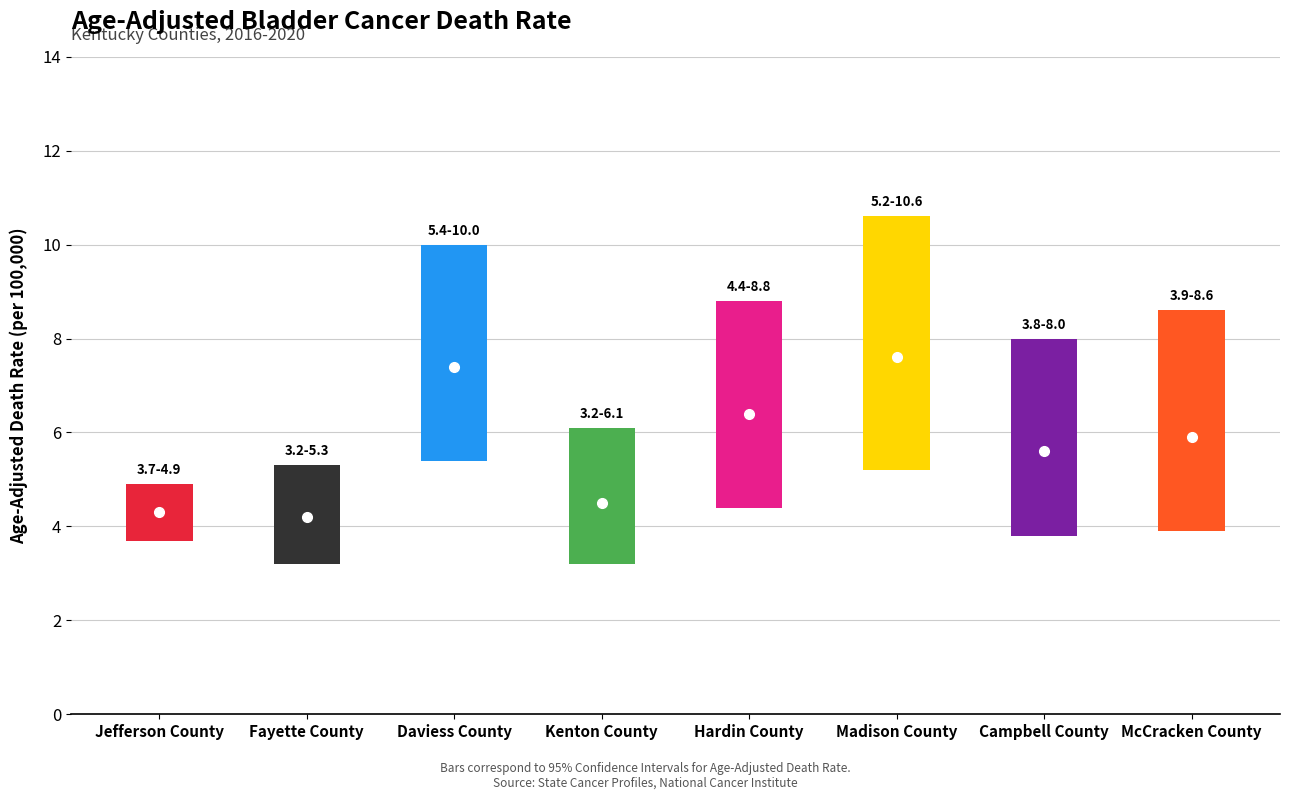

What is the label of the 6th point from the right?

Daviess County